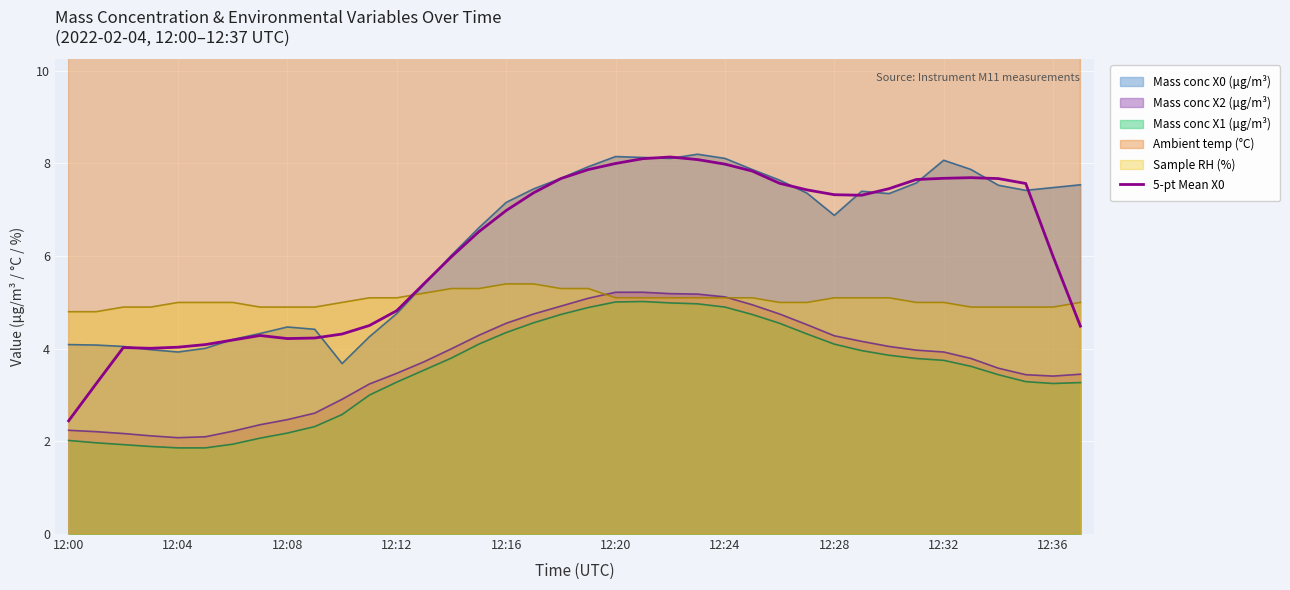

True or false: Mass conc X0 (μg/m³) and Mass conc X1 (μg/m³) cross at least once.

False